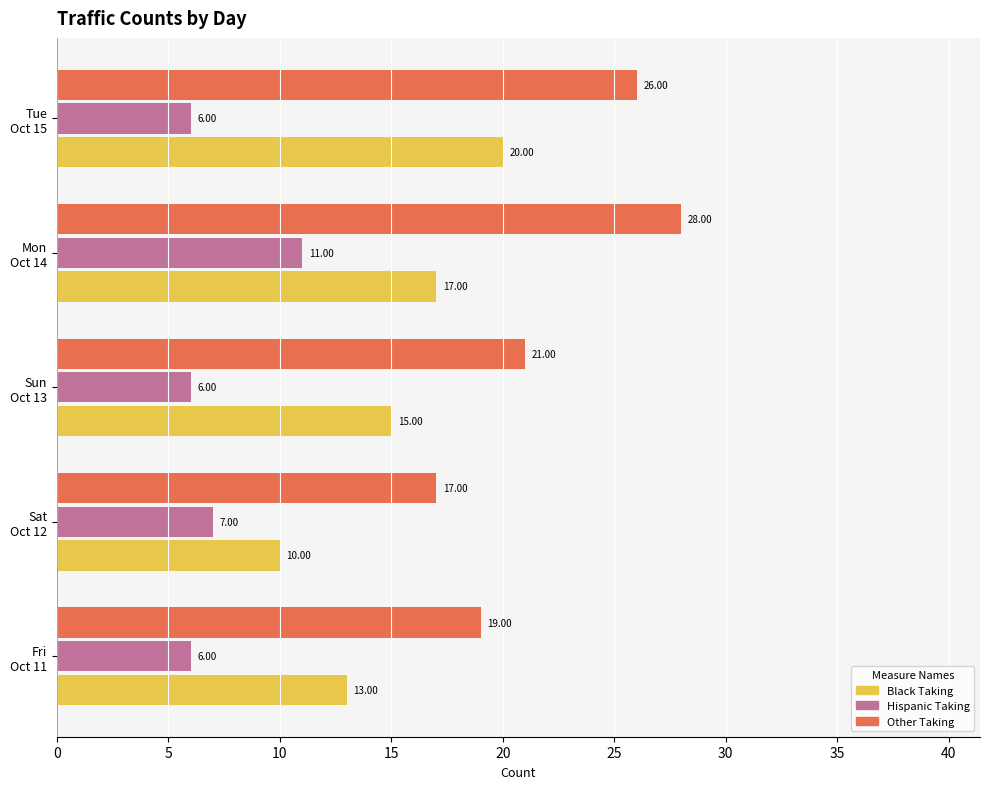

What is the sum of all Black Taking values?

75